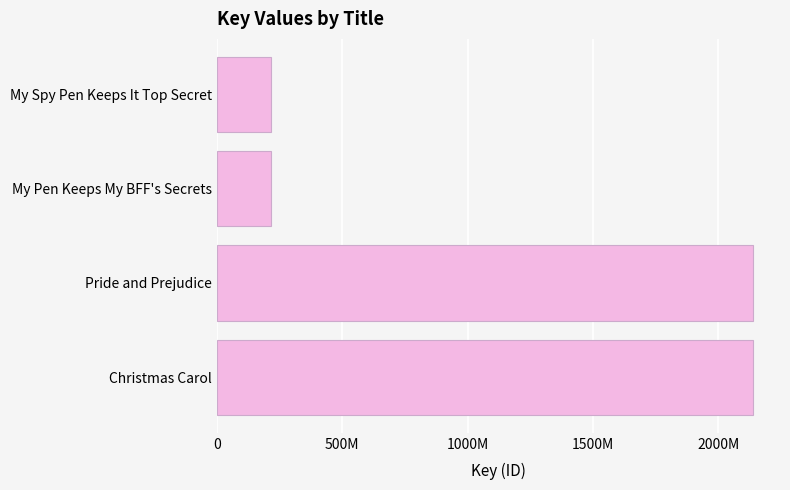

What is the maximum value shown in the chart?

2140073977